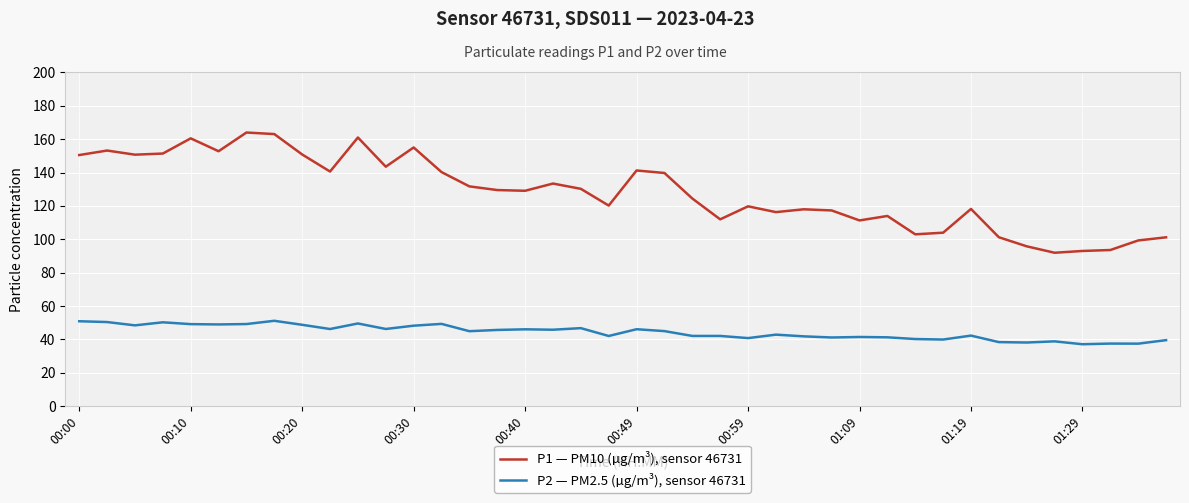

Does the chart display data point markers on the line(s)?

No